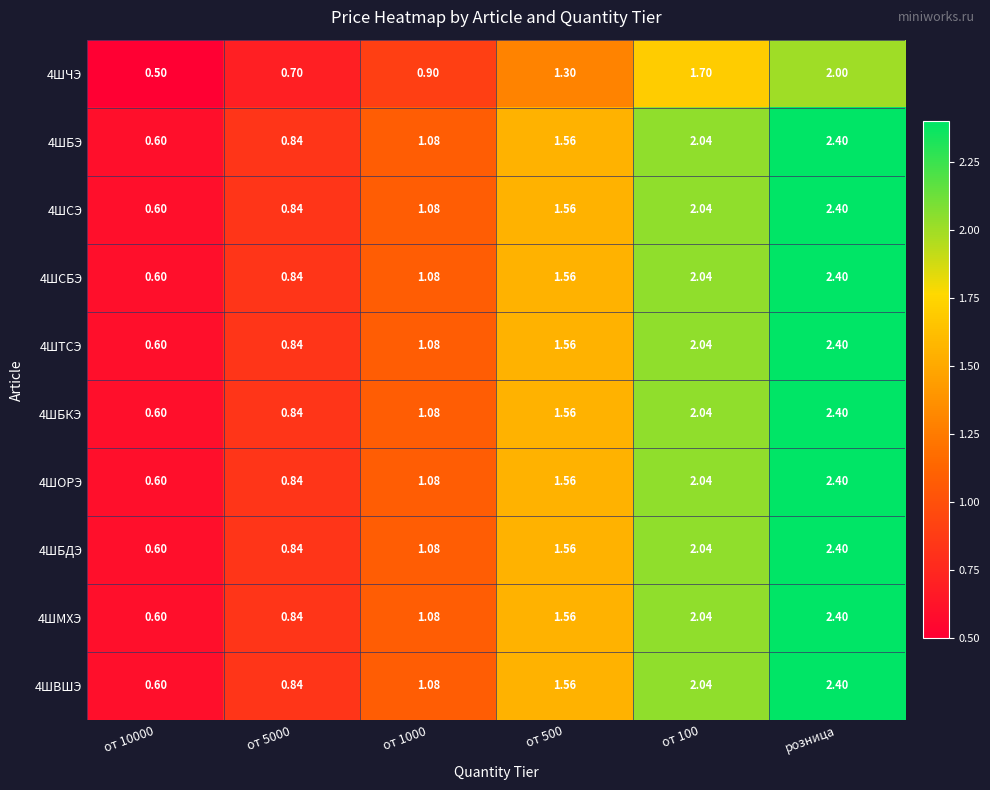

Which category has the lowest value across all series?

от 10000